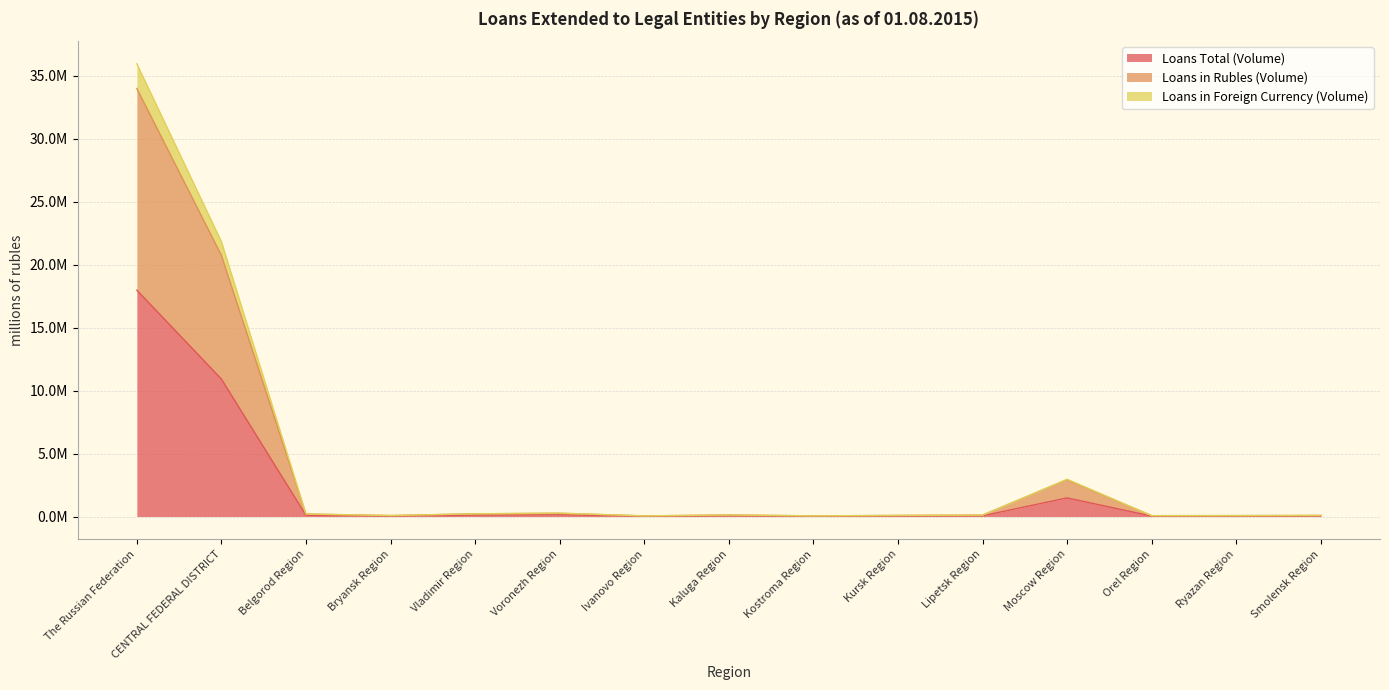

True or false: Loans in Rubles (Volume) and Loans in Foreign Currency (Volume) intersect in this chart.

False